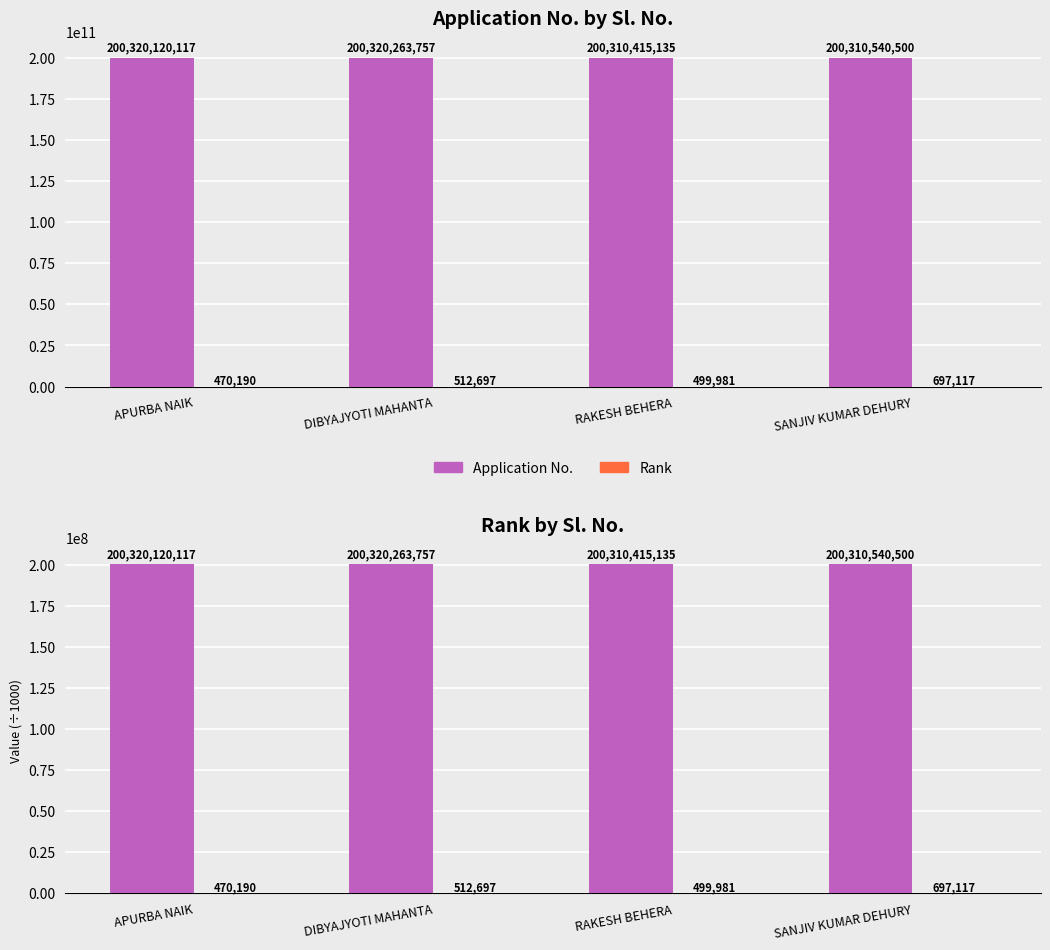

Rank the categories by Application No. value from lowest to highest.

RAKESH BEHERA, SANJIV KUMAR DEHURY, APURBA NAIK, DIBYAJYOTI MAHANTA